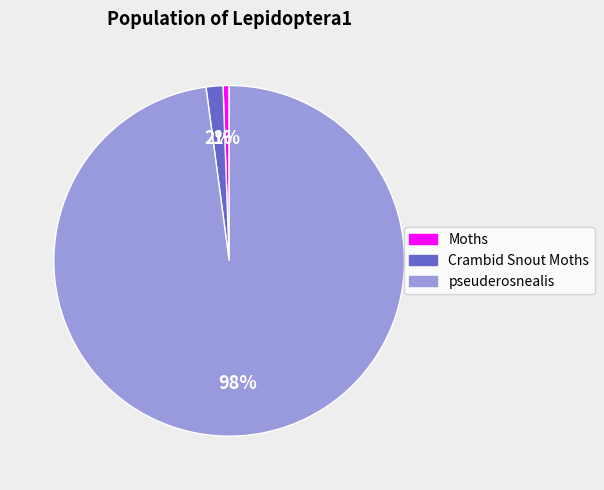

Combined, do pseuderosnealis and Moths account for over 50%?

Yes